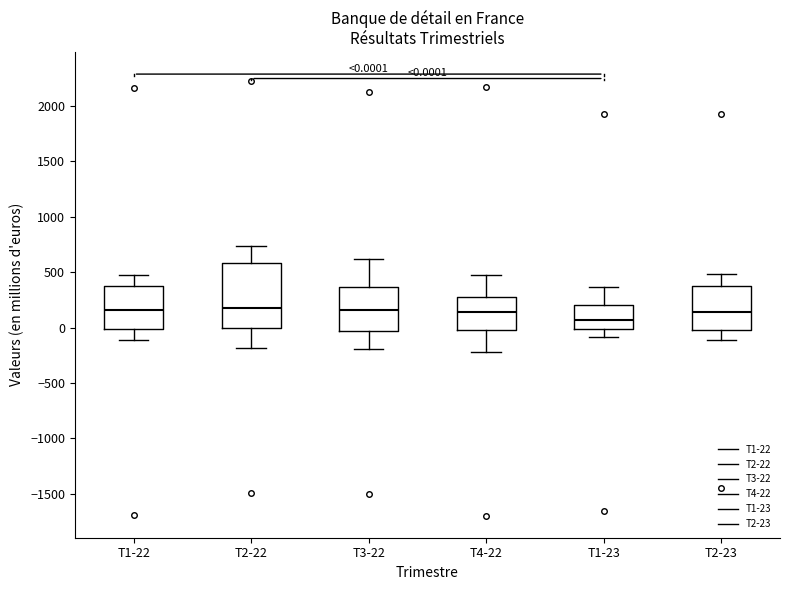

Which box's median line is the lowest?

T1-23